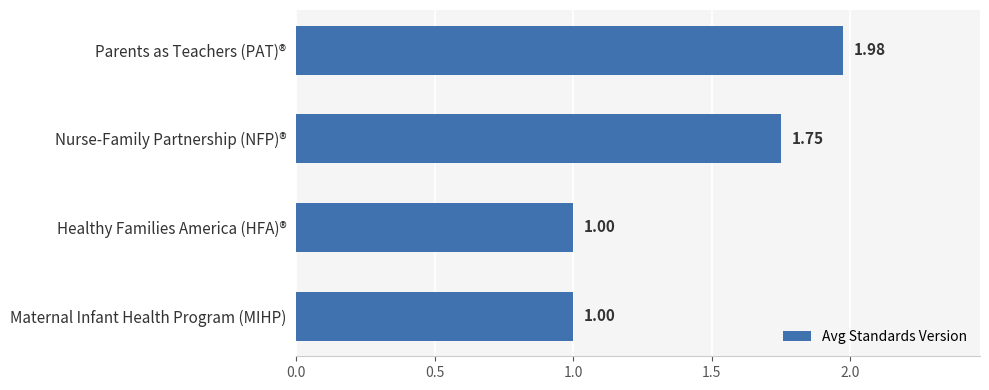

How many bars are there in total?

4